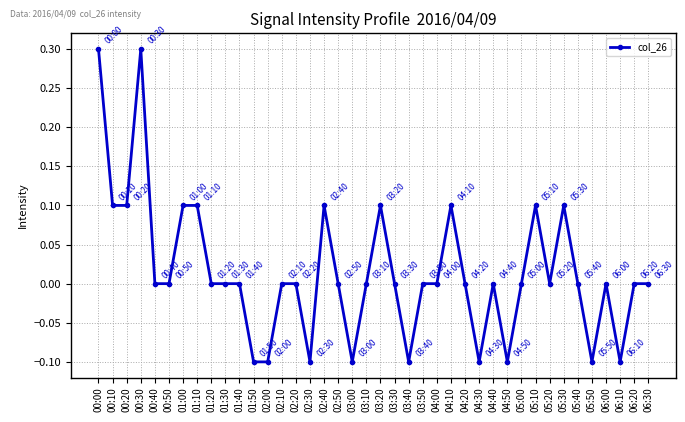

What is the label of the 10th point from the left?

01:30